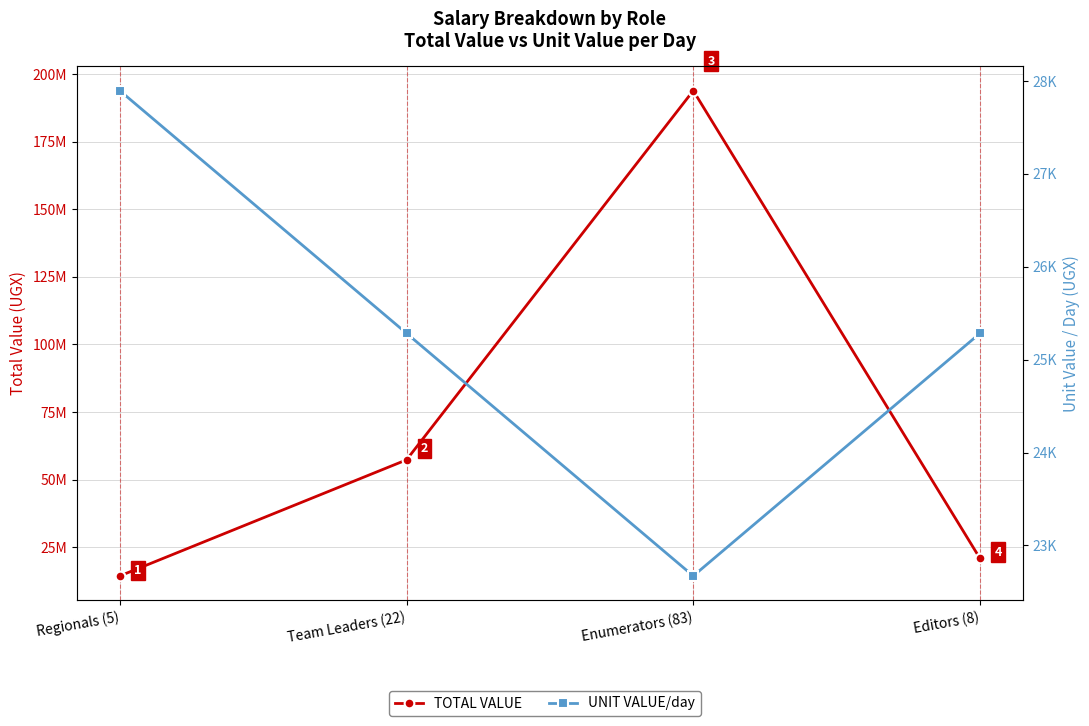

Reading left to right, extract all data points from this chart.

TOTAL VALUE: 14366440	57293544	193822928	20834016
UNIT VALUE/day: 27896	25284	22672	25284